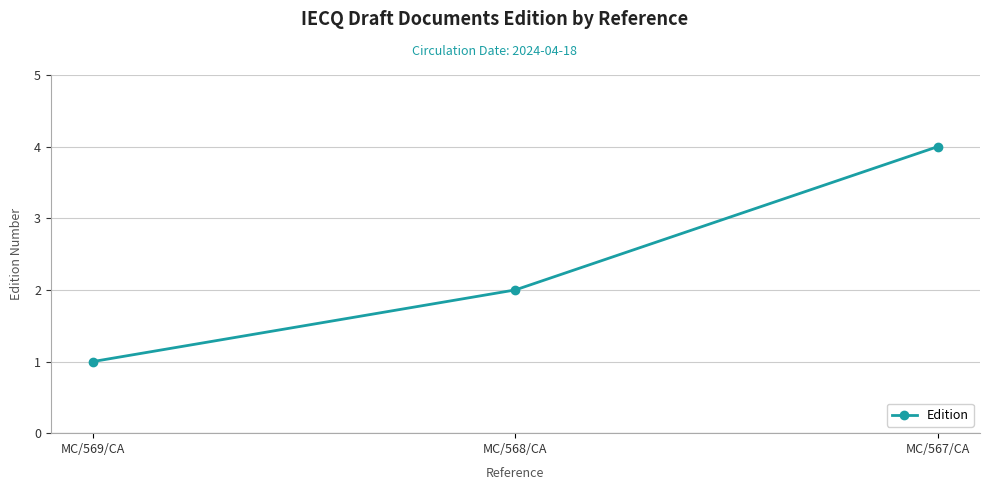

What is the difference between the values at MC/568/CA and MC/567/CA?

2